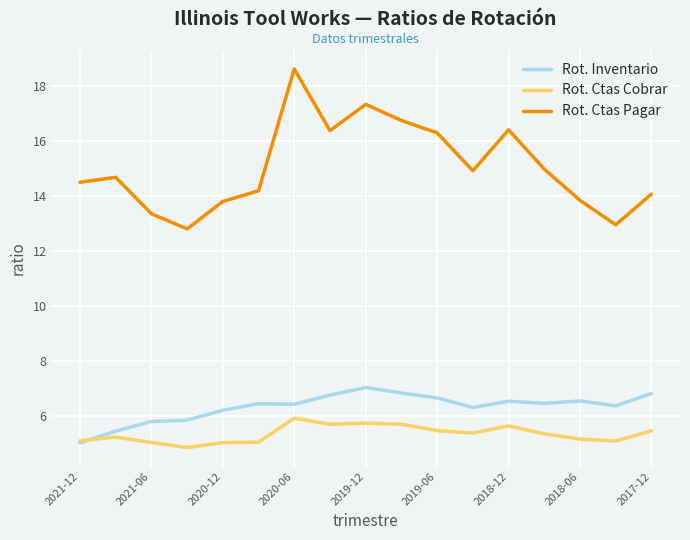

How many values in the Rot. Ctas Pagar series are below 14?

5